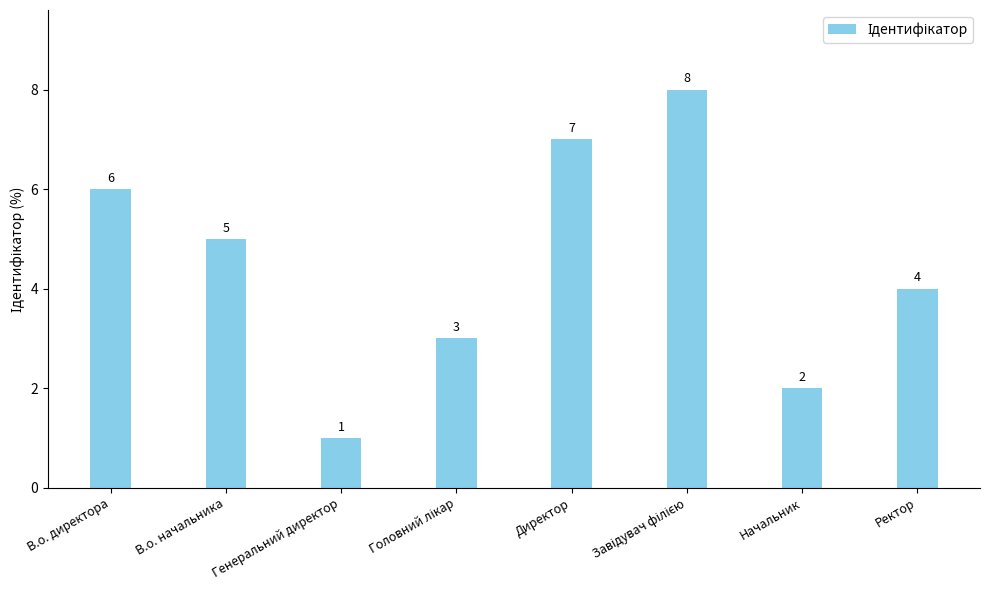

What is the change in value from В.о. начальника to Начальник?

-3